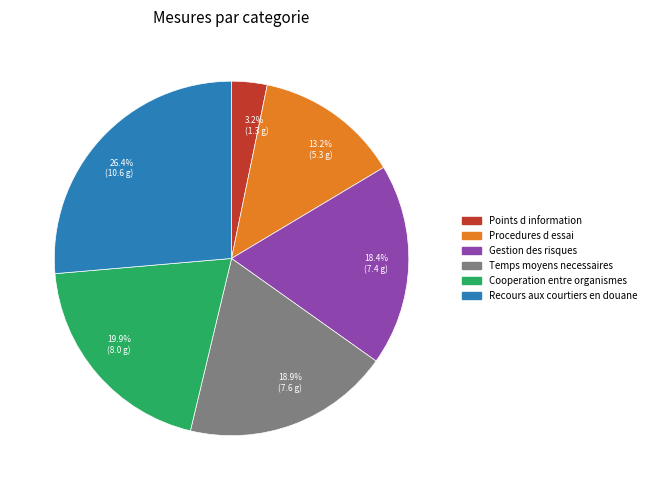

Is there a majority slice in this chart?

No